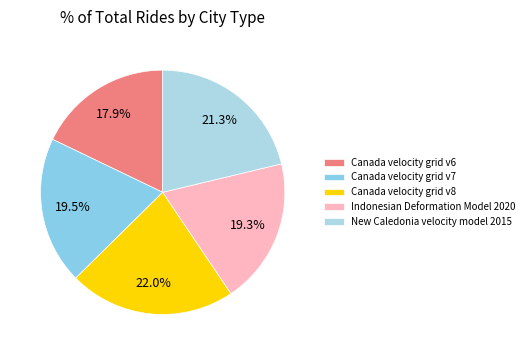

To the nearest percent, what percentage of the pie is Canada velocity grid v6?

18%